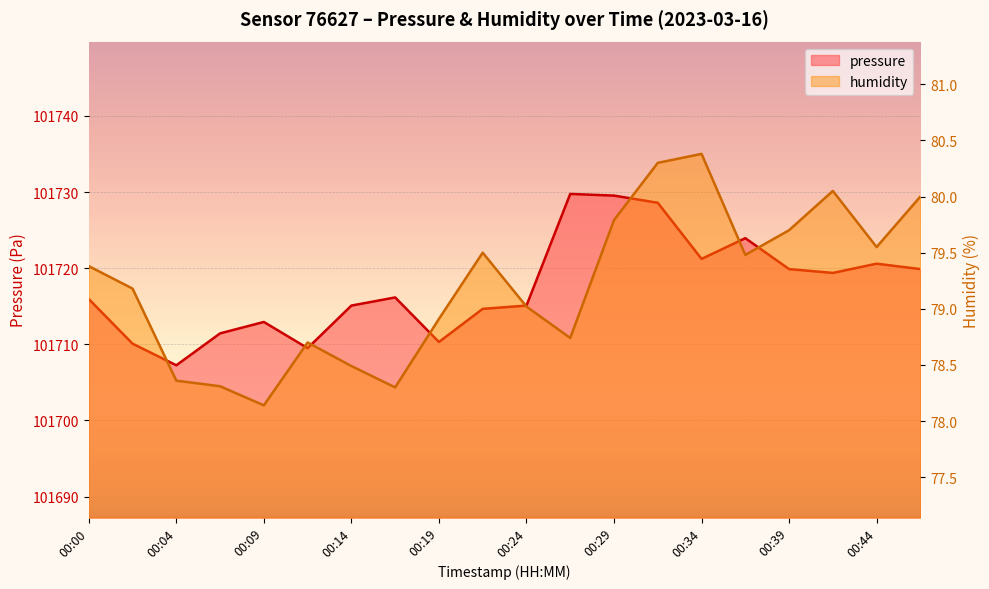

What is the difference between the maximum and minimum values in the pressure series?

22.5